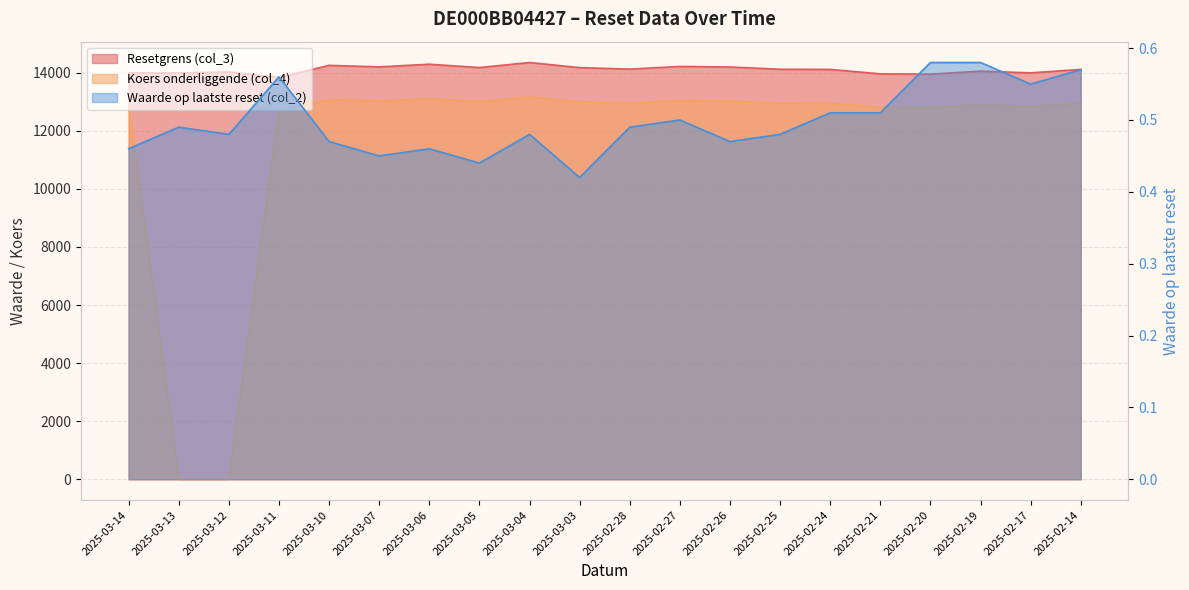

Which has a higher value, 2025-03-13 or 2025-02-19?

2025-02-19